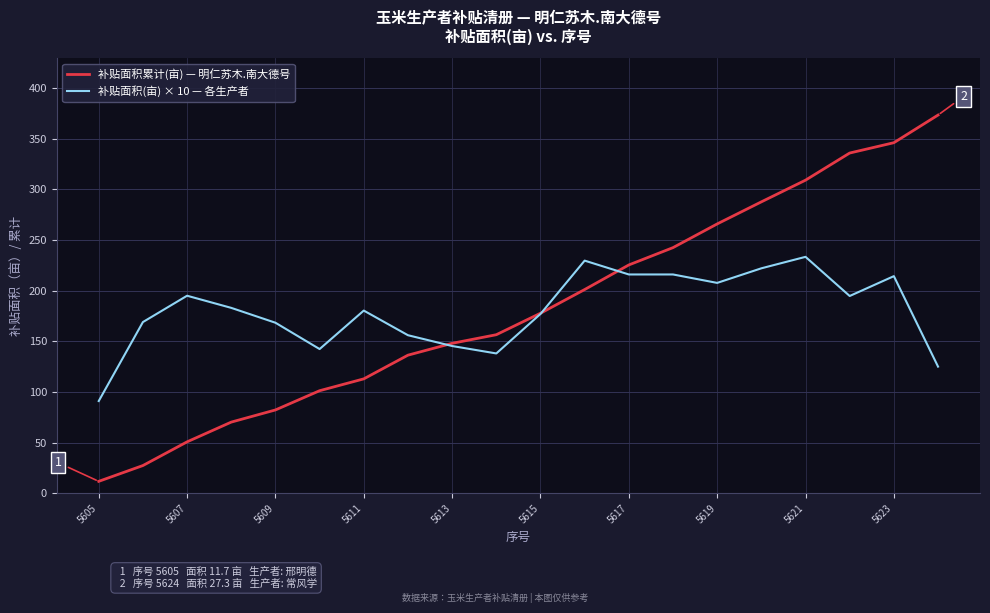

What is the minimum value for 补贴面积(亩) × 10 — 各生产者?

91.0